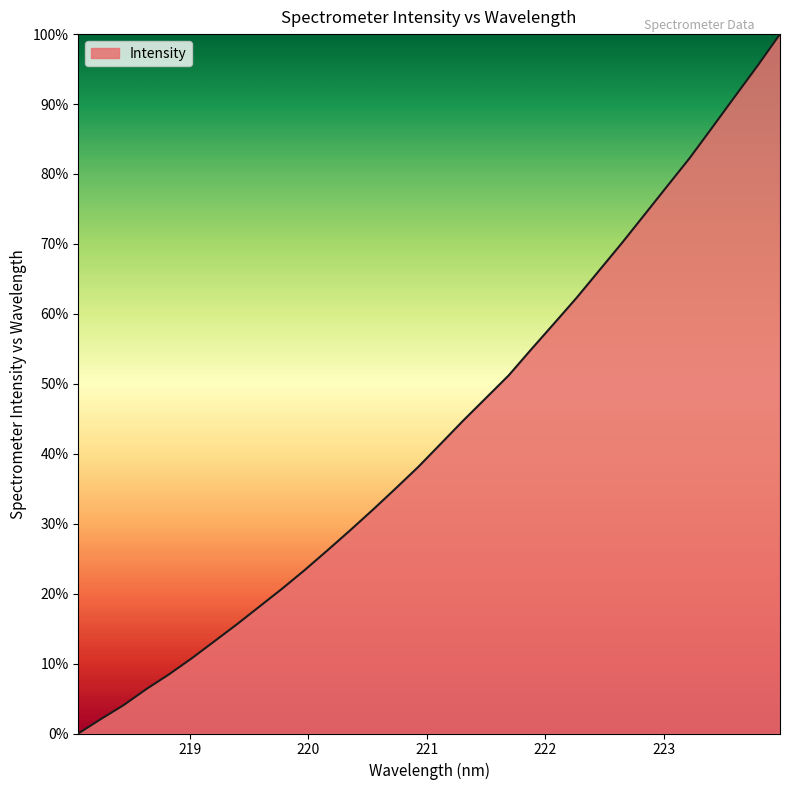

What is the difference between the maximum and minimum values?

100.0